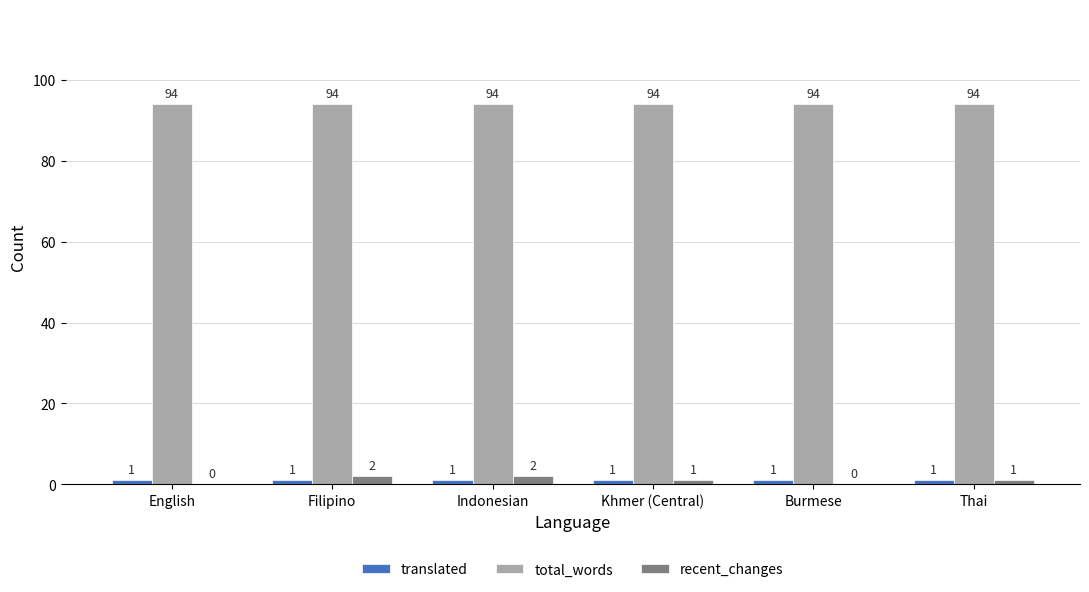

Which series has the largest total across all categories?

total_words